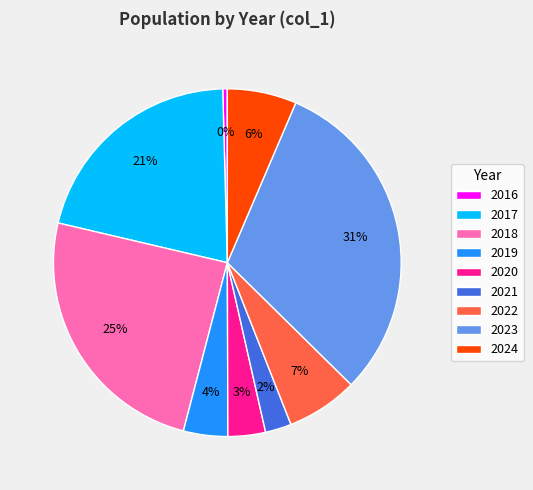

What is the smallest slice in the pie chart?

2016